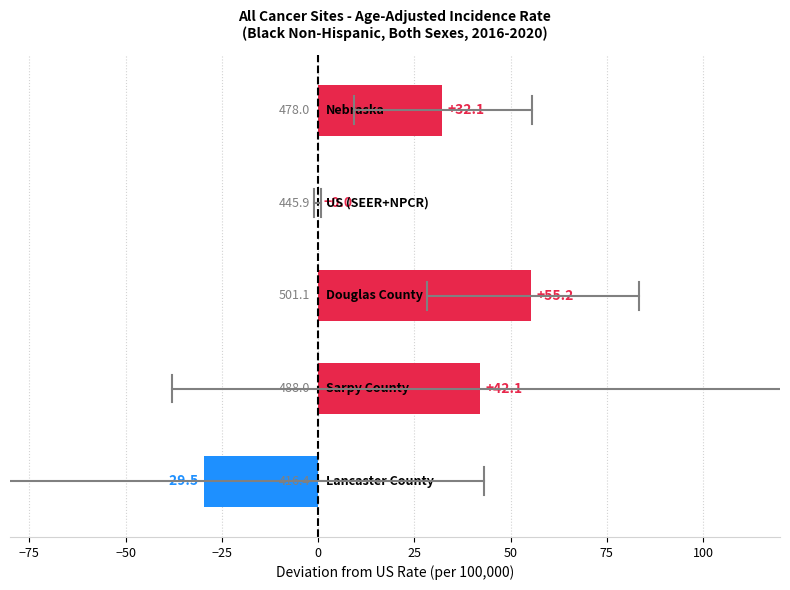

What is the sum of all values?

99.9